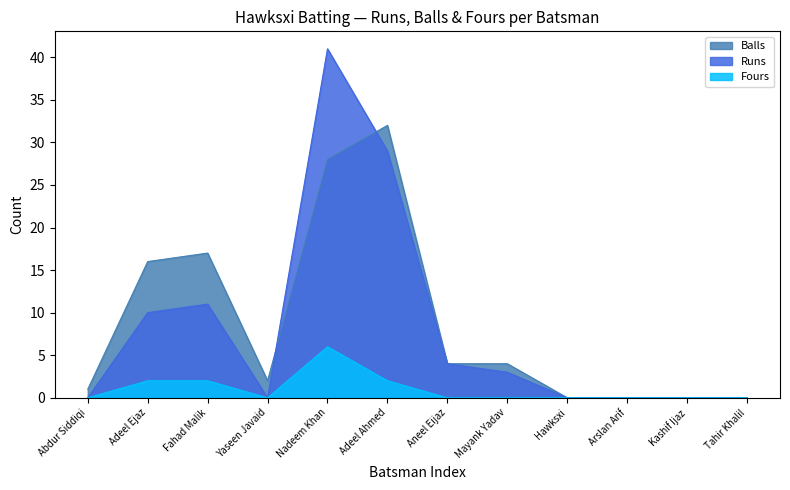

Where is the first local maximum for Runs?

Fahad Malik